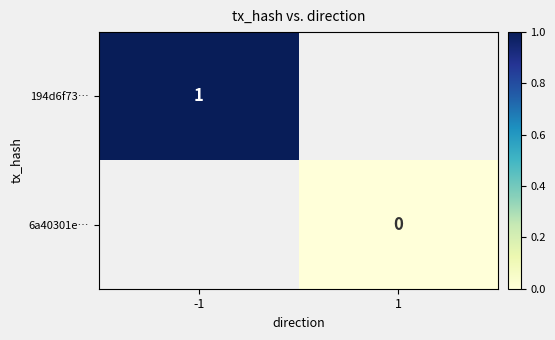

How many series are shown in this chart?

2